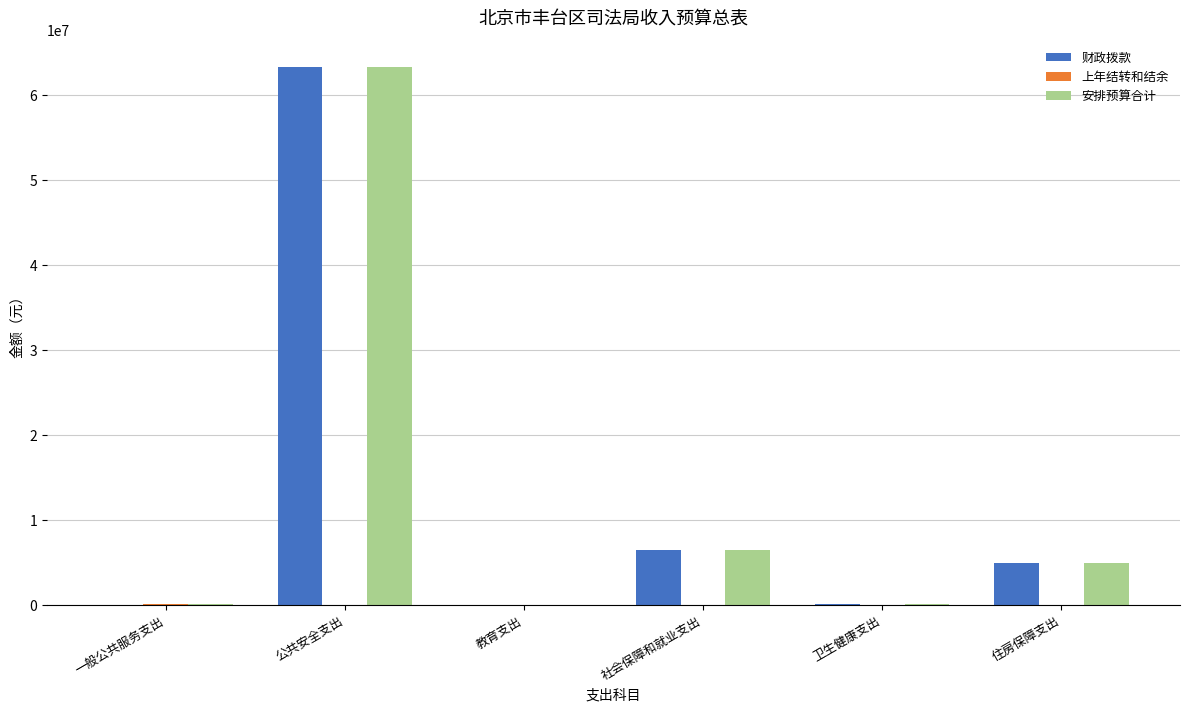

At which category is the sum across all series the highest?

公共安全支出